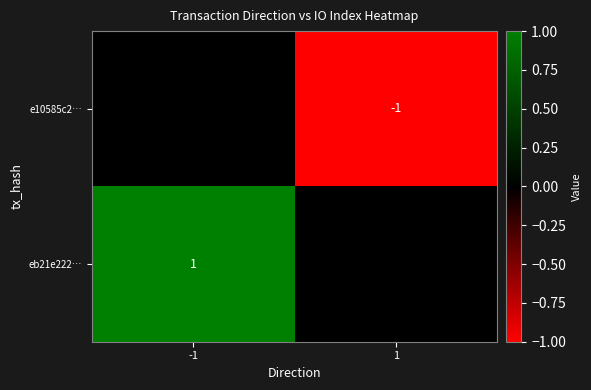

Is the value of eb21e222… at -1 greater than the value of e10585c2… at 1?

Yes